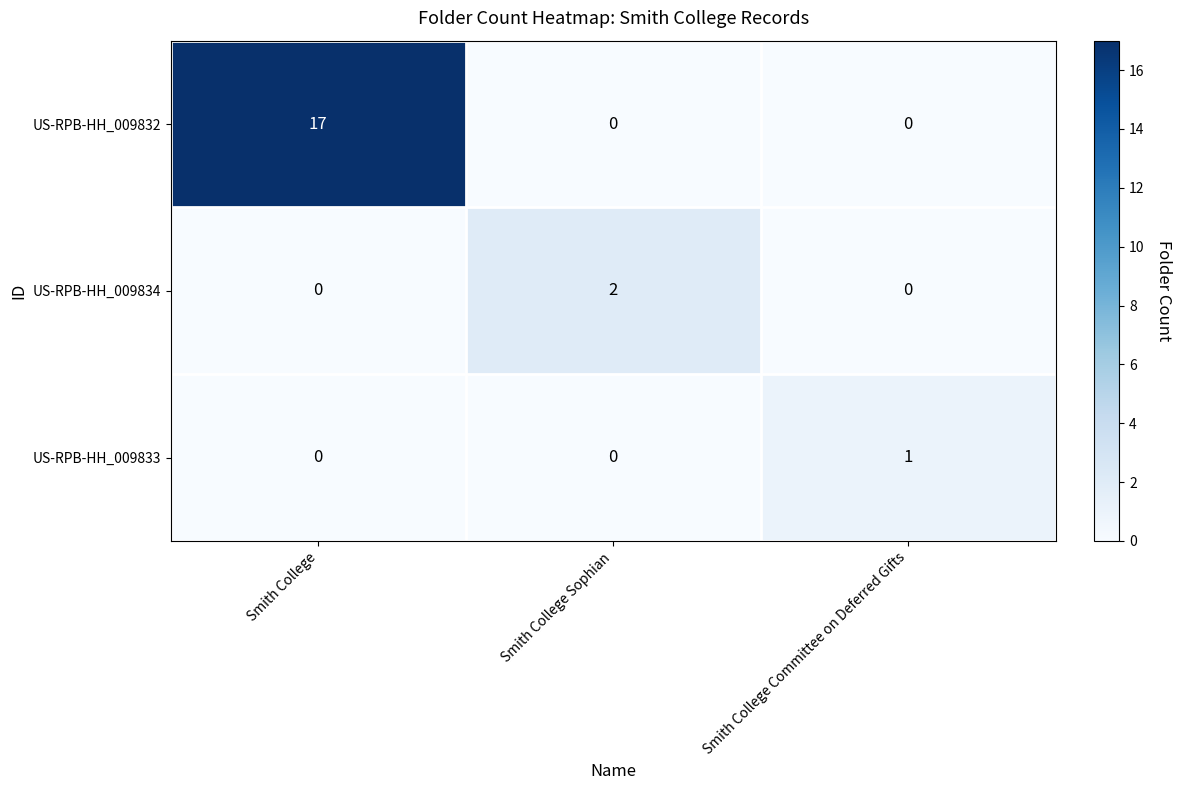

Reading left to right, what are all the values shown in this chart?

US-RPB-HH_009832: 17	0	0
US-RPB-HH_009834: 0	2	0
US-RPB-HH_009833: 0	0	1